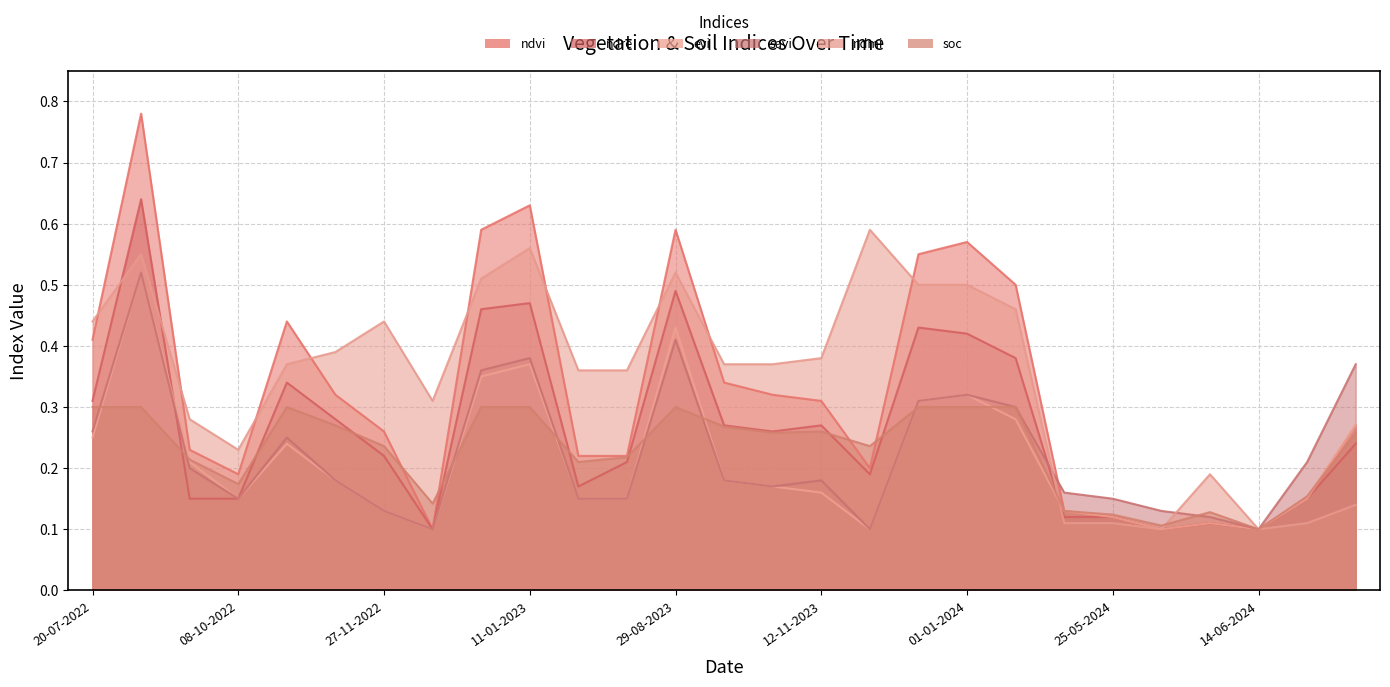

What is the difference between the maximum and minimum values in the evi series?

0.4